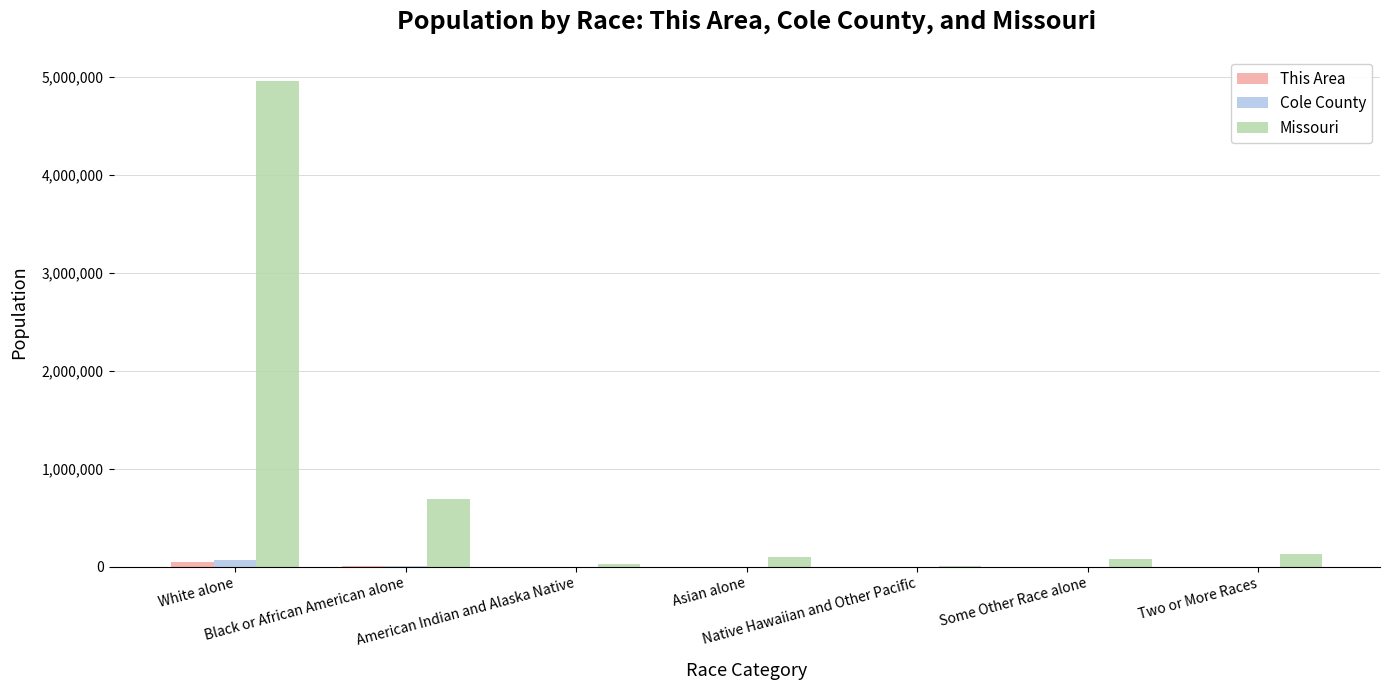

What is the maximum value shown in the chart?

4958770